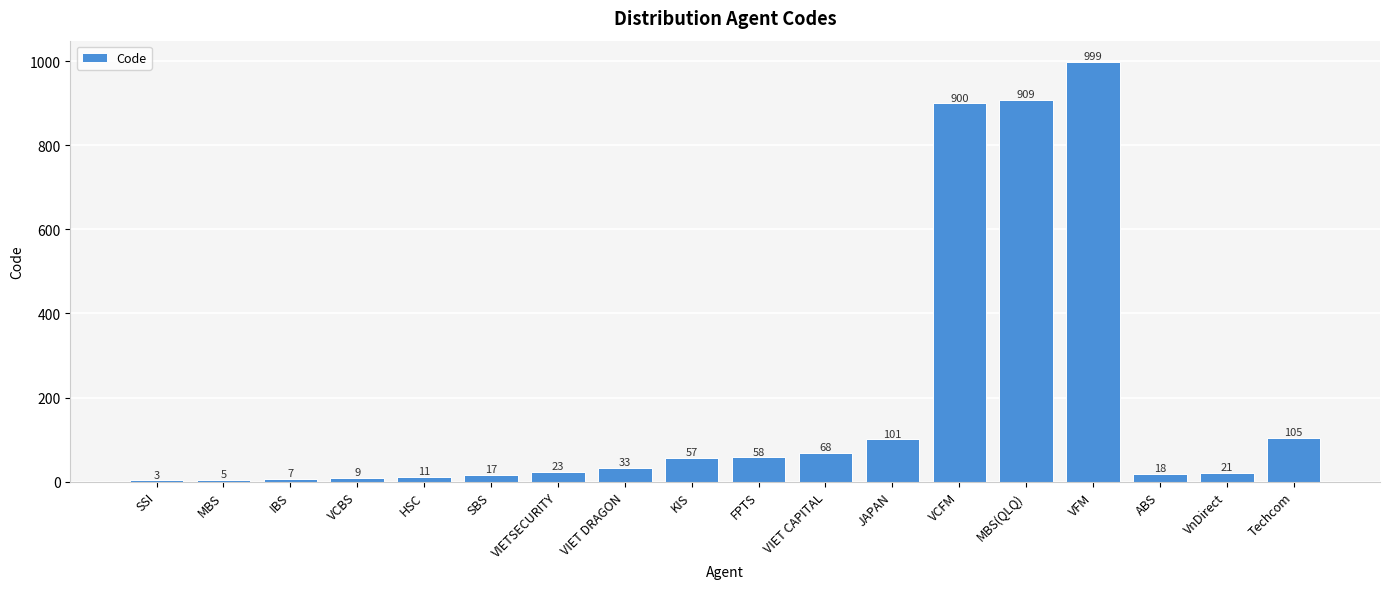

True or false: the data shows 21 at VnDirect.

True